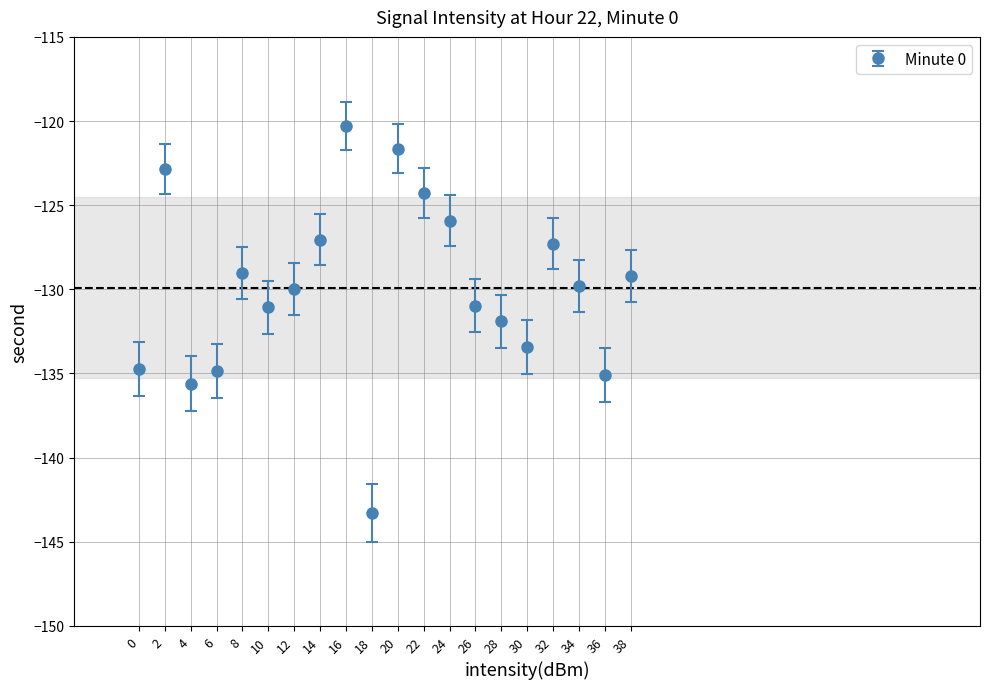

What is the greatest value displayed?

-120.3